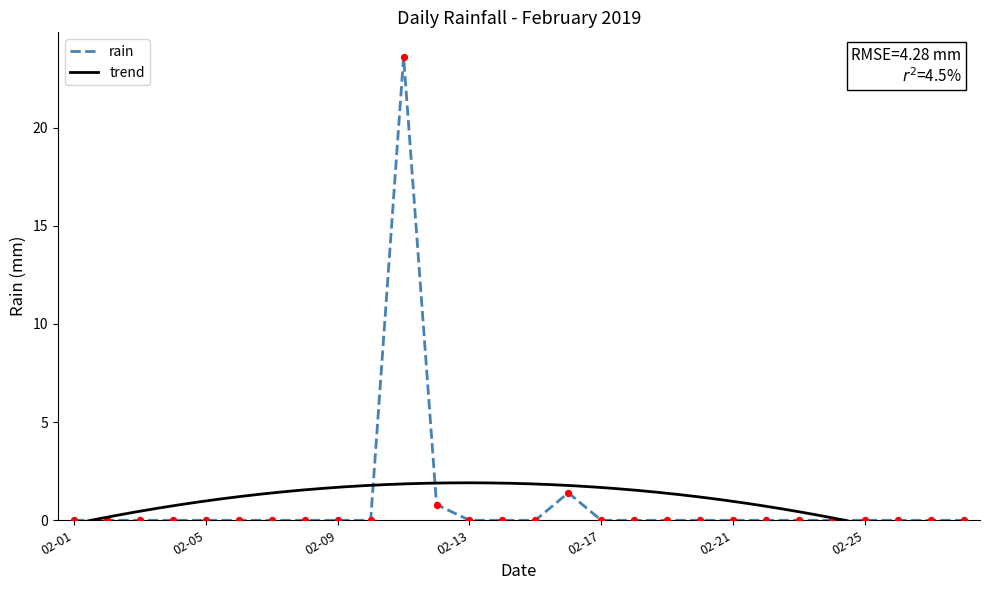

The value of rain at 02-13 is 16.0. True or false?

False